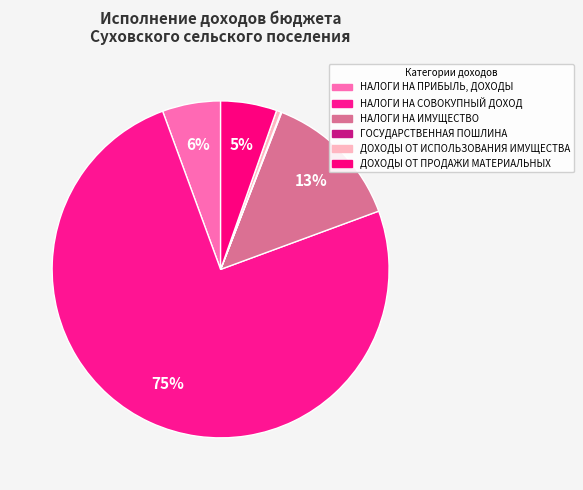

Which category has the biggest portion of the pie?

НАЛОГИ НА СОВОКУПНЫЙ ДОХОД